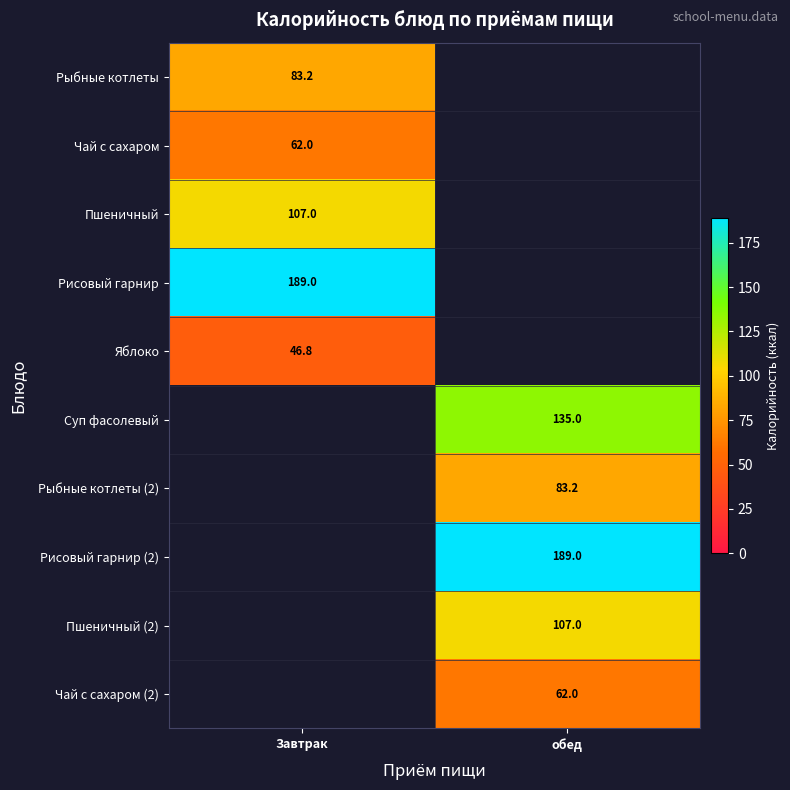

The value of Рыбные котлеты (2) at обед is 21.4. True or false?

False